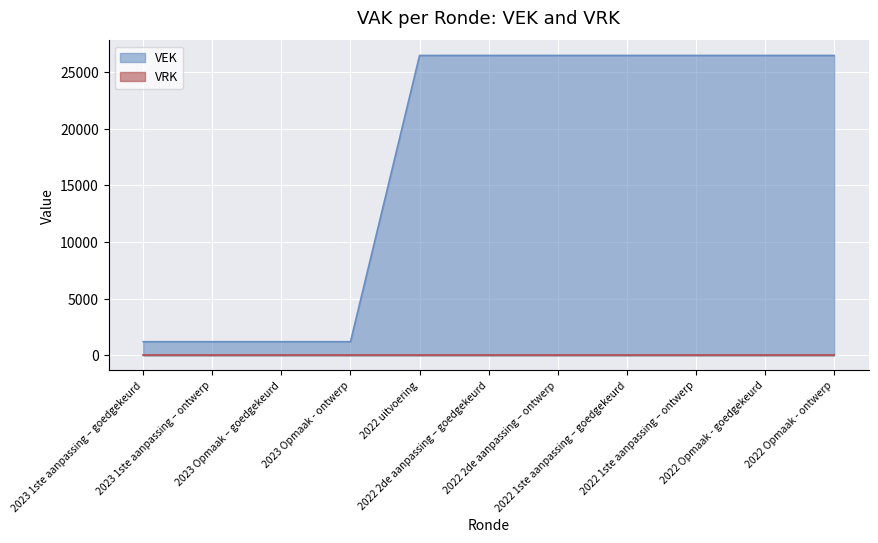

At which category does the chart reach its peak across all series?

2022 2de aanpassing – goedgekeurd